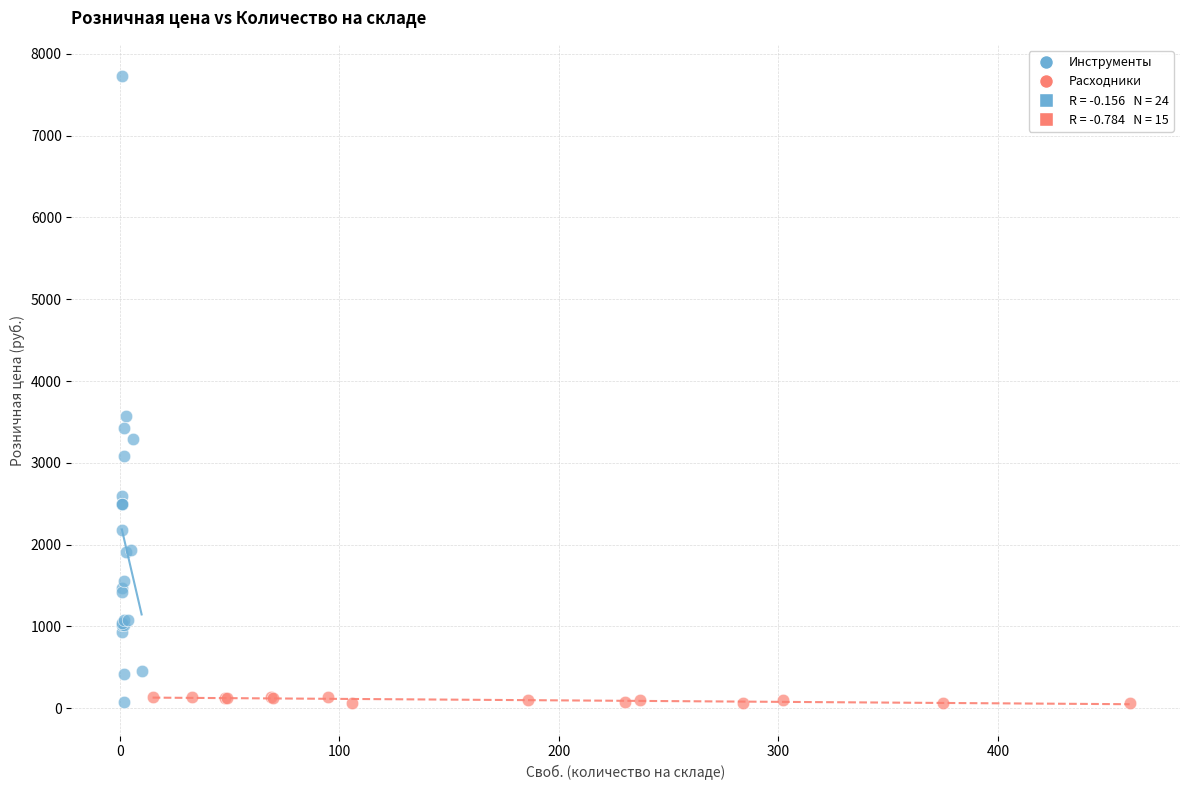

Which series has the largest Y range (max minus min)?

Инструменты